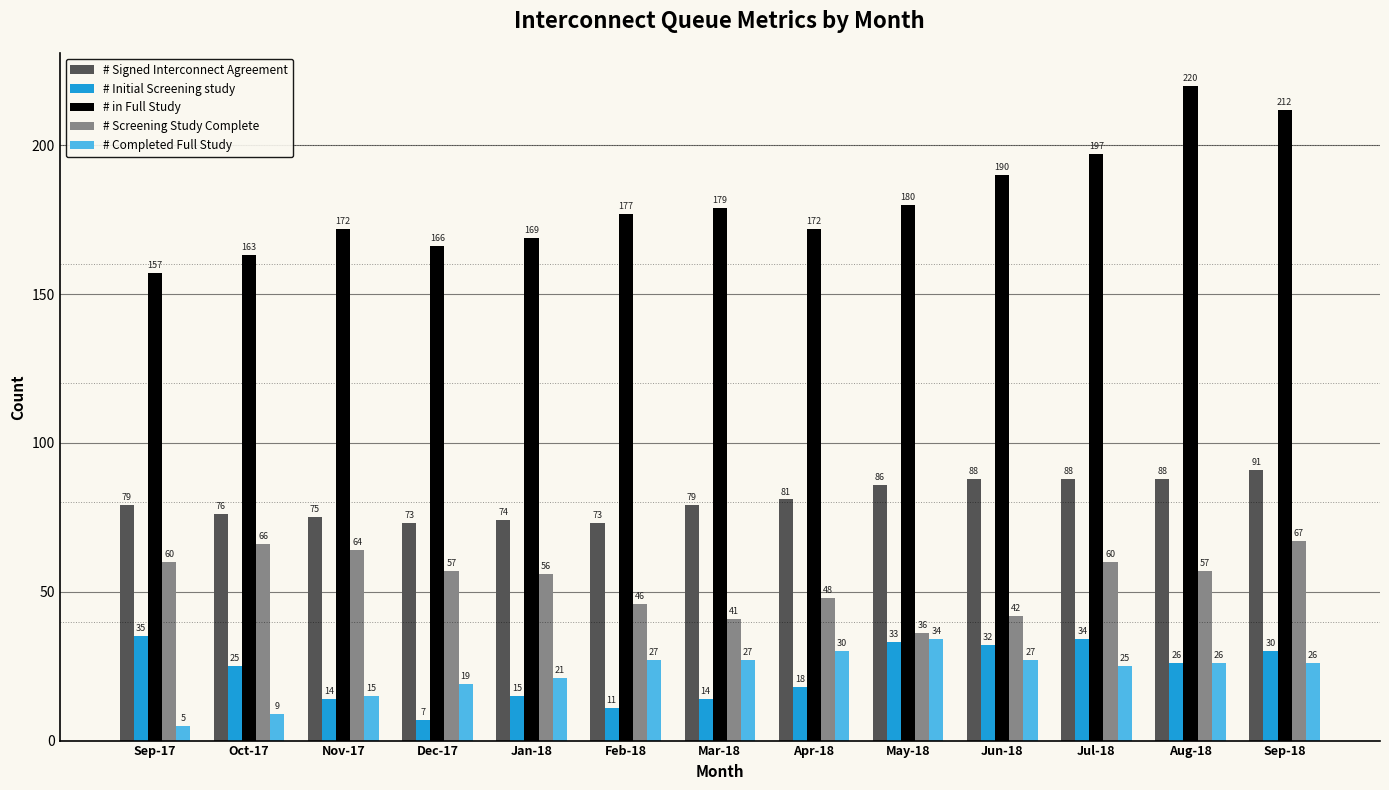

At which category is the sum across all series the highest?

Sep-18